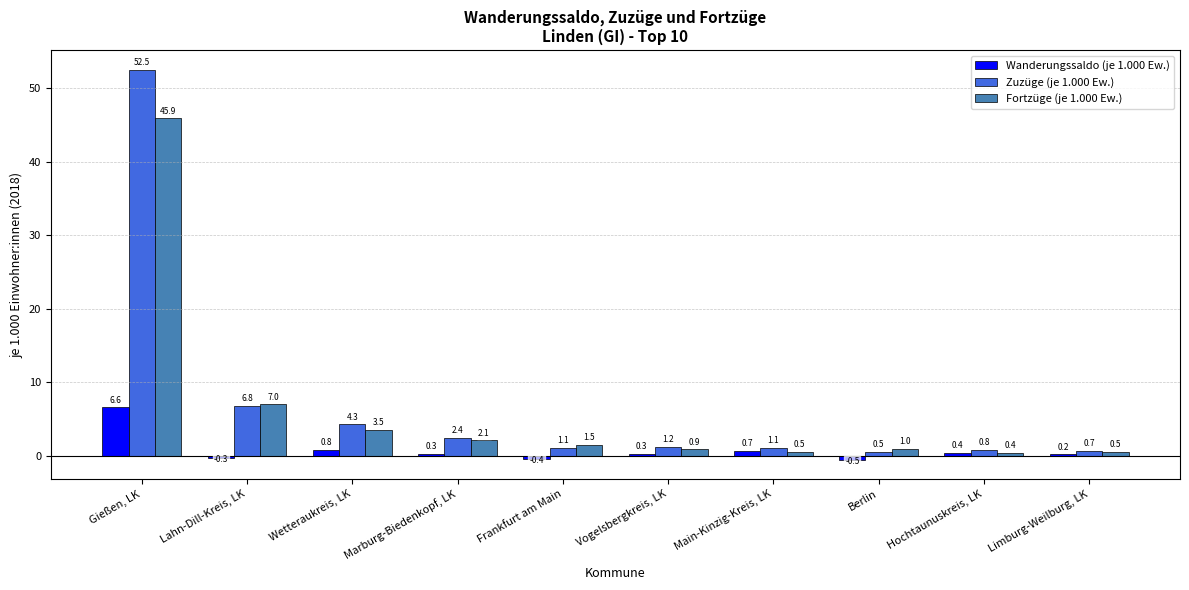

At how many categories does at least one series exceed 2?

4